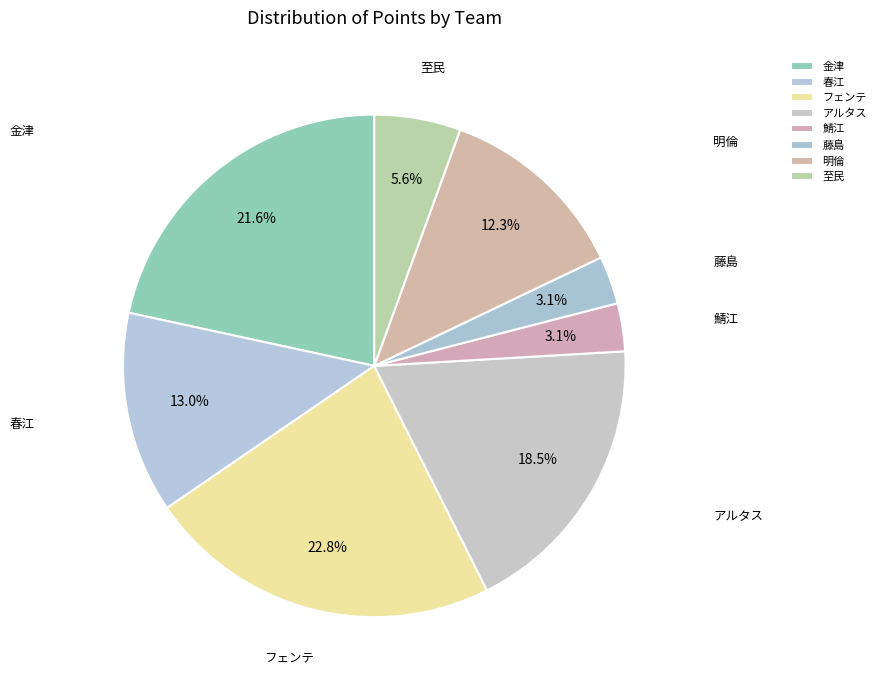

What is the largest slice in the pie chart?

フェンテ